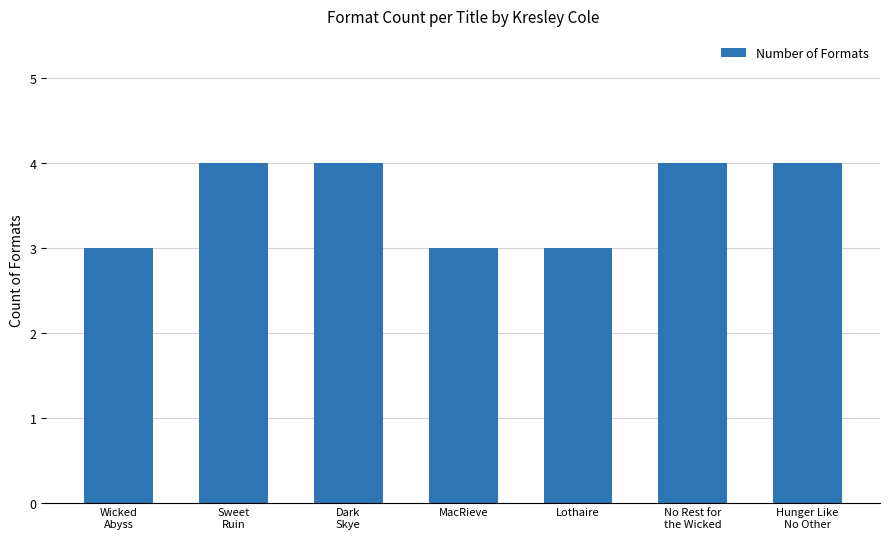

What is the sum of all values?

25